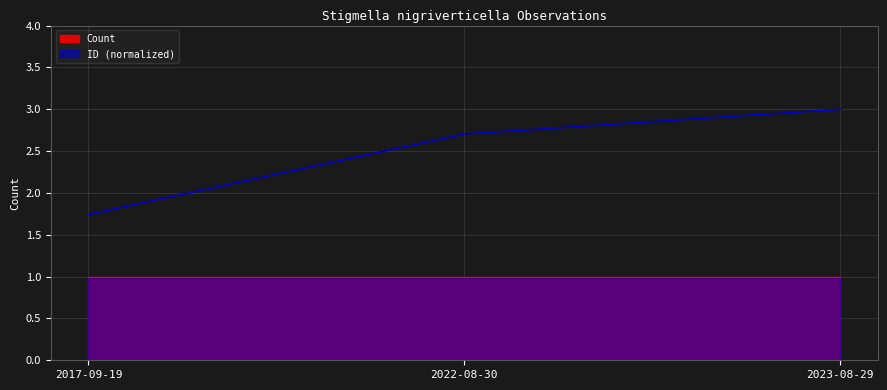

What is the maximum value shown in the chart?

3.0